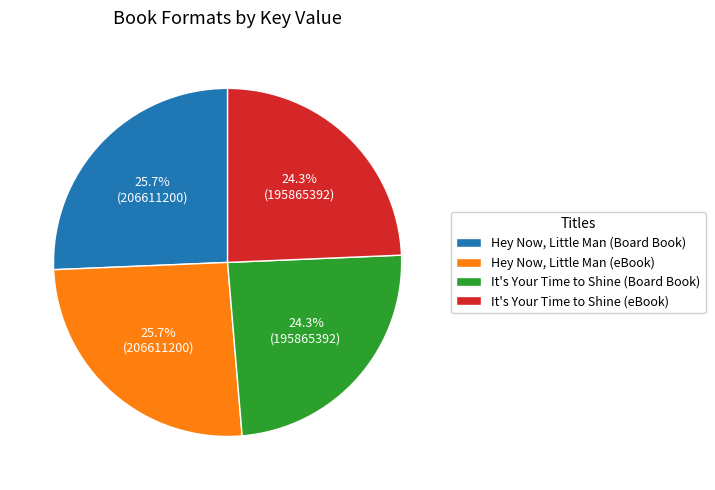

To the nearest percent, what portion does It's Your Time to Shine (eBook) represent?

24%